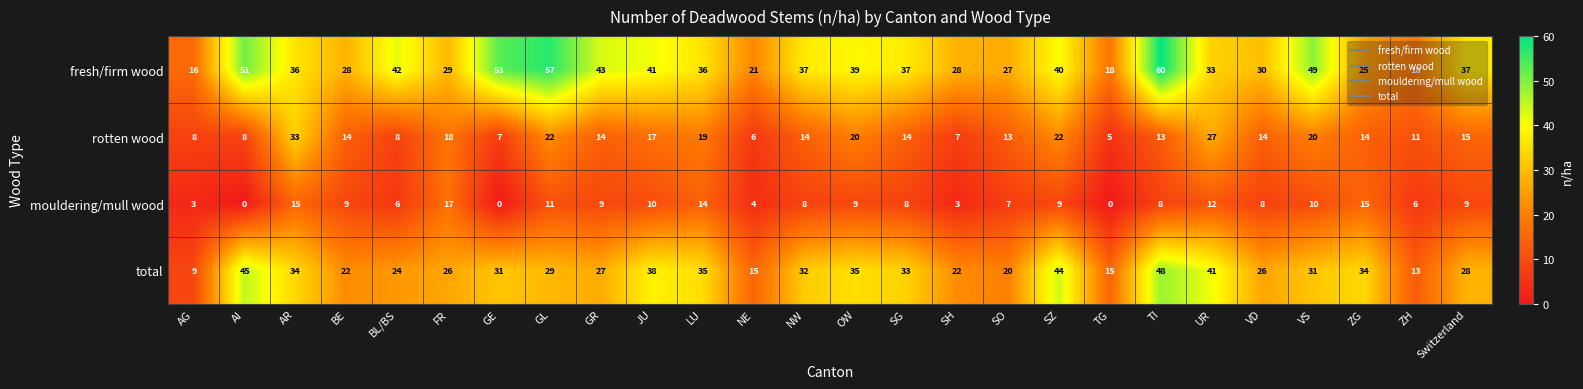

The value of total at BE is 22. True or false?

True